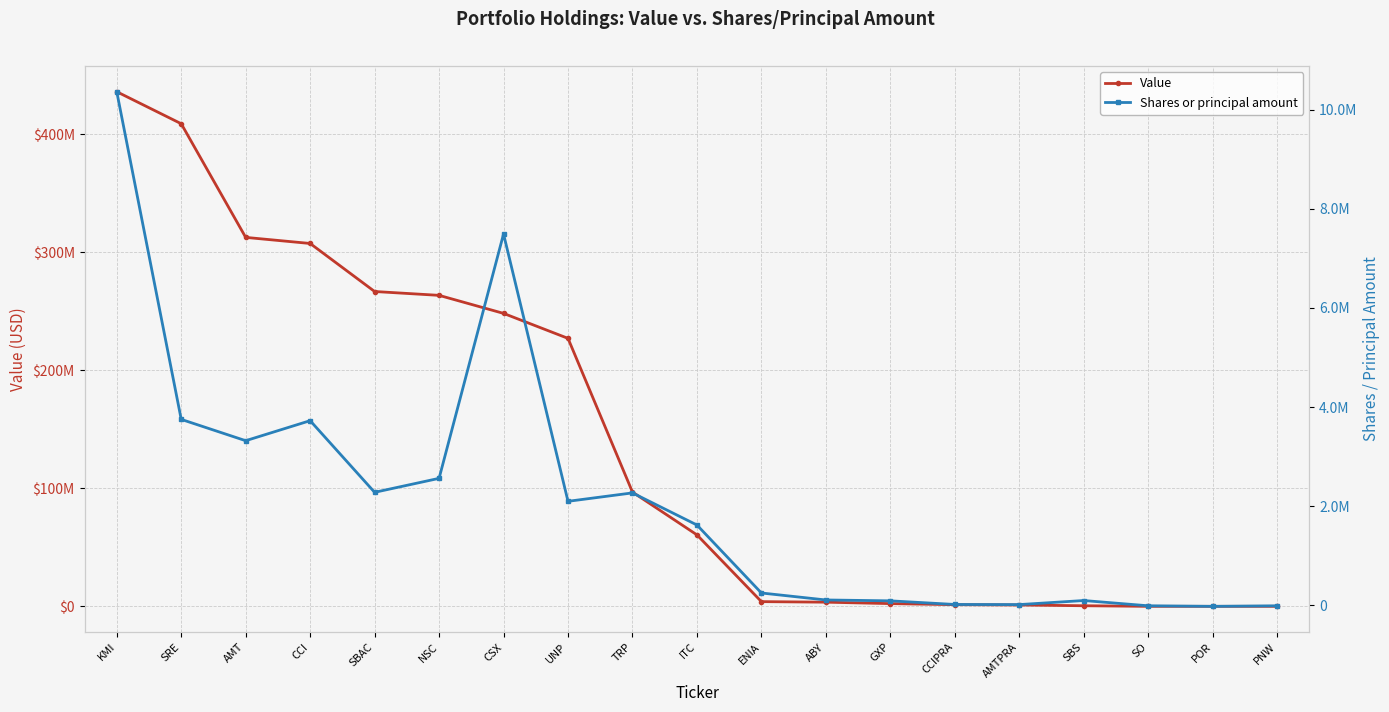

At which category is the sum across all series the highest?

KMI